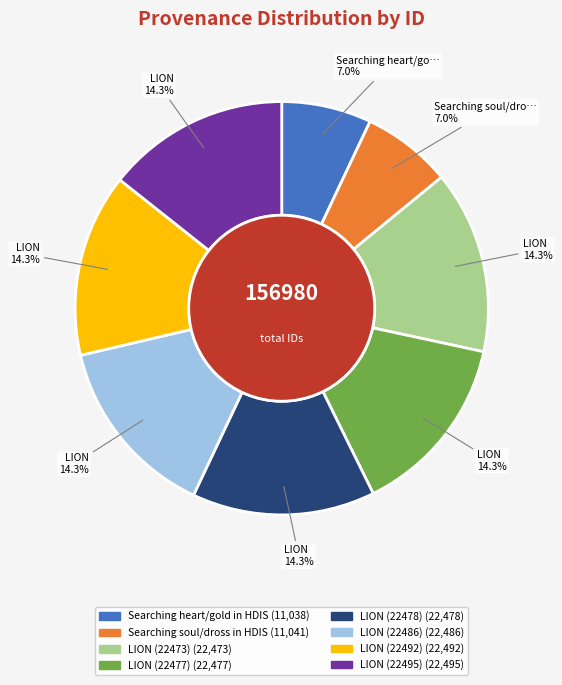

To the nearest percent, what is the average slice percentage?

12%